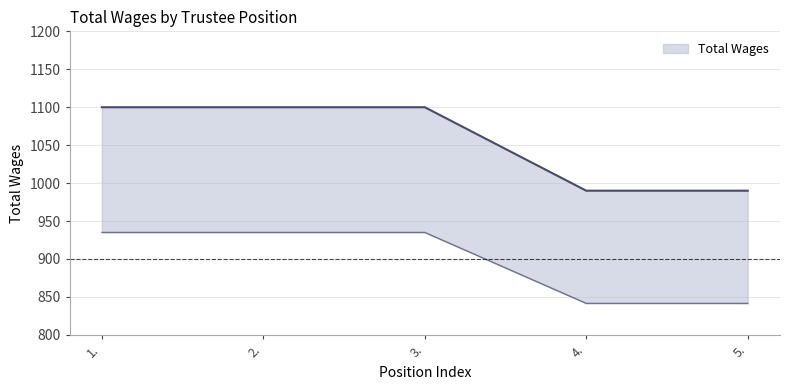

Rank the categories by value from lowest to highest.

4., 5., 1., 2., 3.